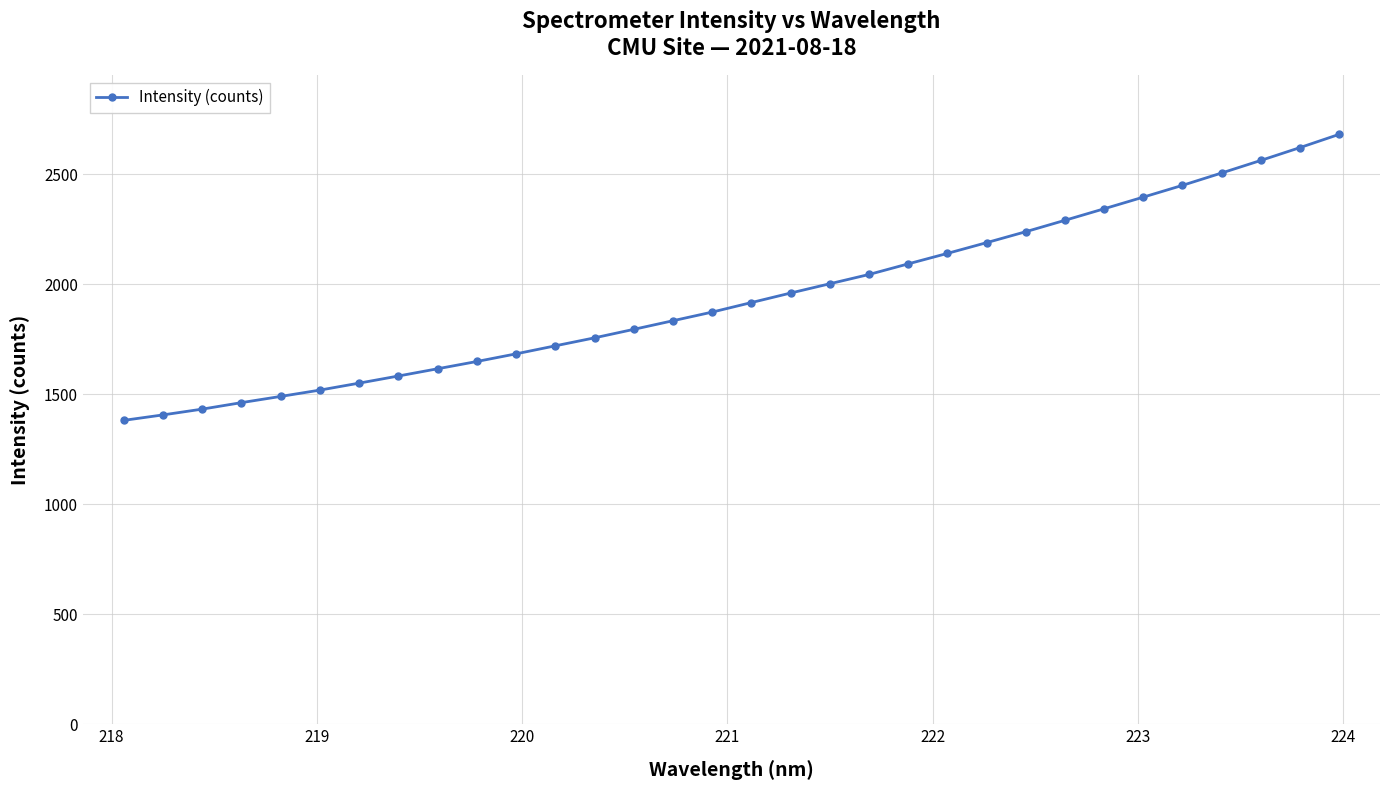

What is the maximum value shown in the chart?

2681.1